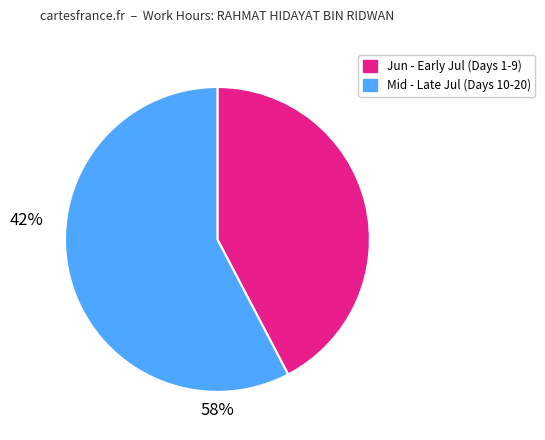

How many segments does this pie chart have?

2